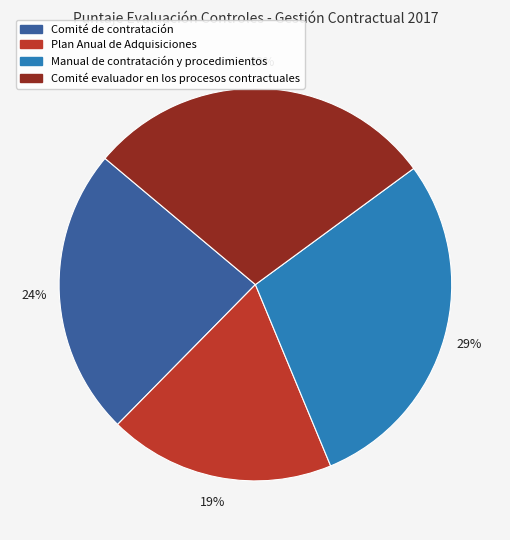

Is it true that Comité evaluador en los procesos contractuales is 29% of the pie?

True